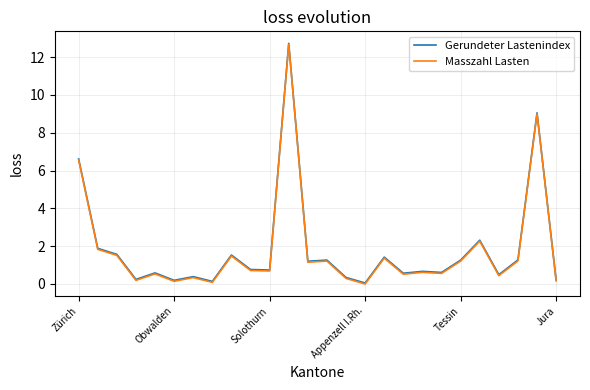

What is the maximum value for Masszahl Lasten?

12.7